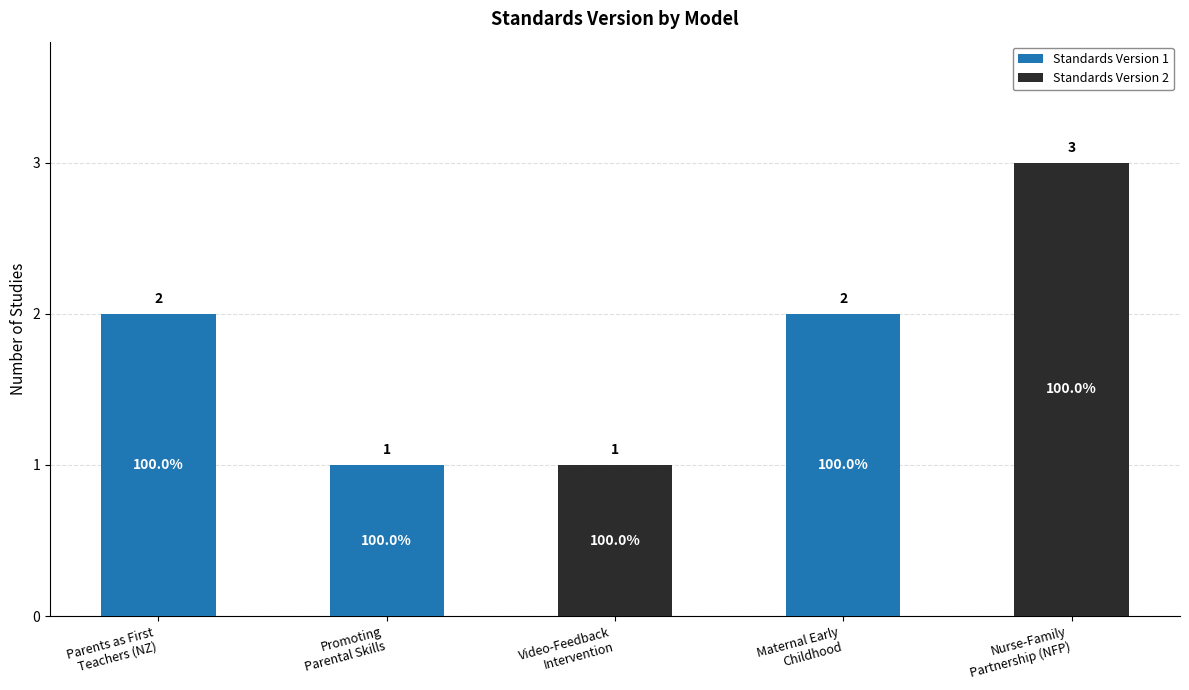

What are all the series names shown in the legend?

Standards Version 1, Standards Version 2